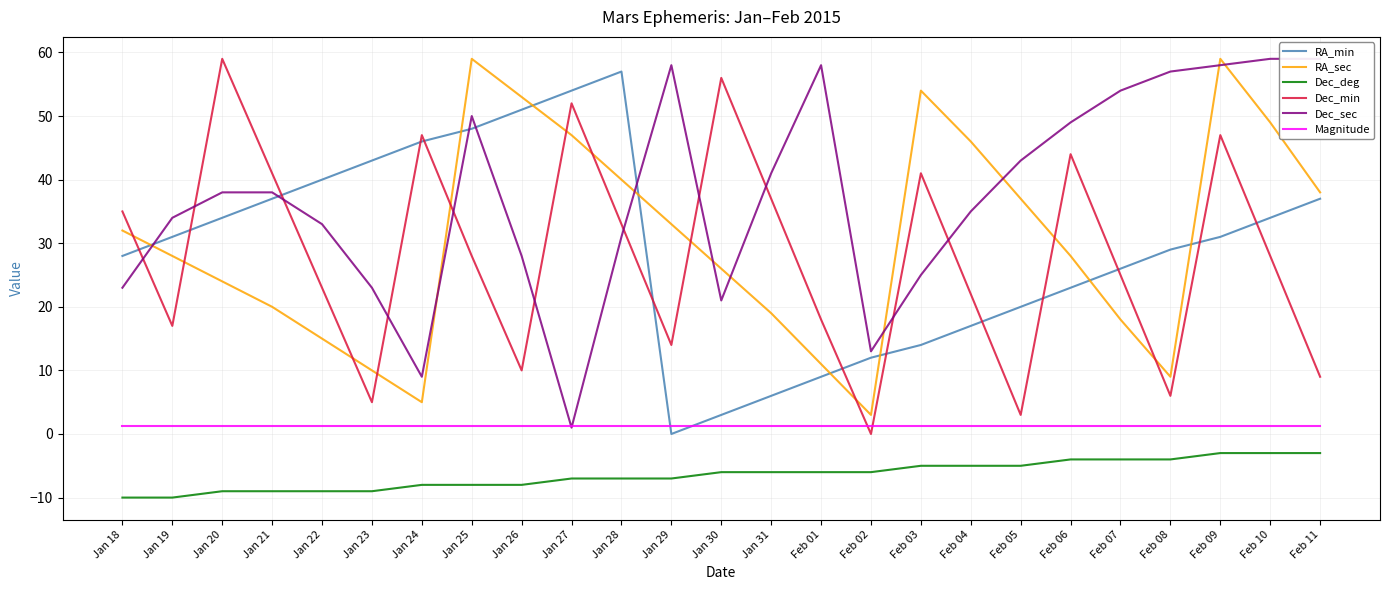

Rank the categories by Dec_min value from lowest to highest.

Feb 02, Feb 05, Jan 23, Feb 08, Feb 11, Jan 26, Jan 29, Jan 19, Feb 01, Feb 04, Jan 22, Feb 07, Jan 25, Feb 10, Jan 28, Jan 18, Jan 31, Jan 21, Feb 03, Feb 06, Jan 24, Feb 09, Jan 27, Jan 30, Jan 20